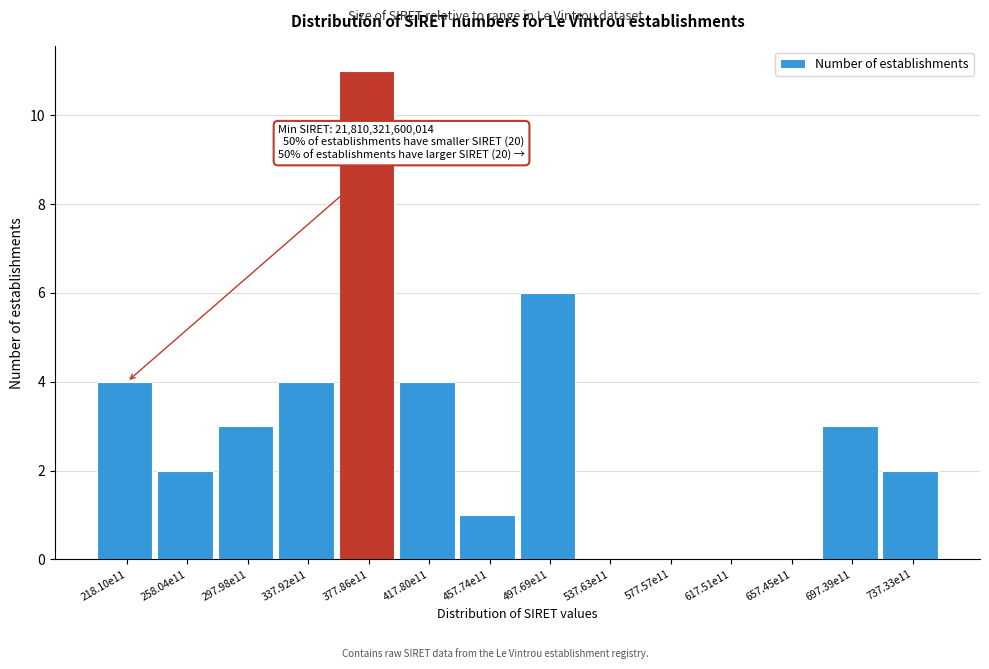

Reading left to right, list all the values displayed in this chart.

218.10e11=4	258.04e11=2	297.98e11=3	337.92e11=4	377.86e11=11	417.80e11=4	457.74e11=1	497.69e11=6	537.63e11=0	577.57e11=0	617.51e11=0	657.45e11=0	697.39e11=3	737.33e11=2